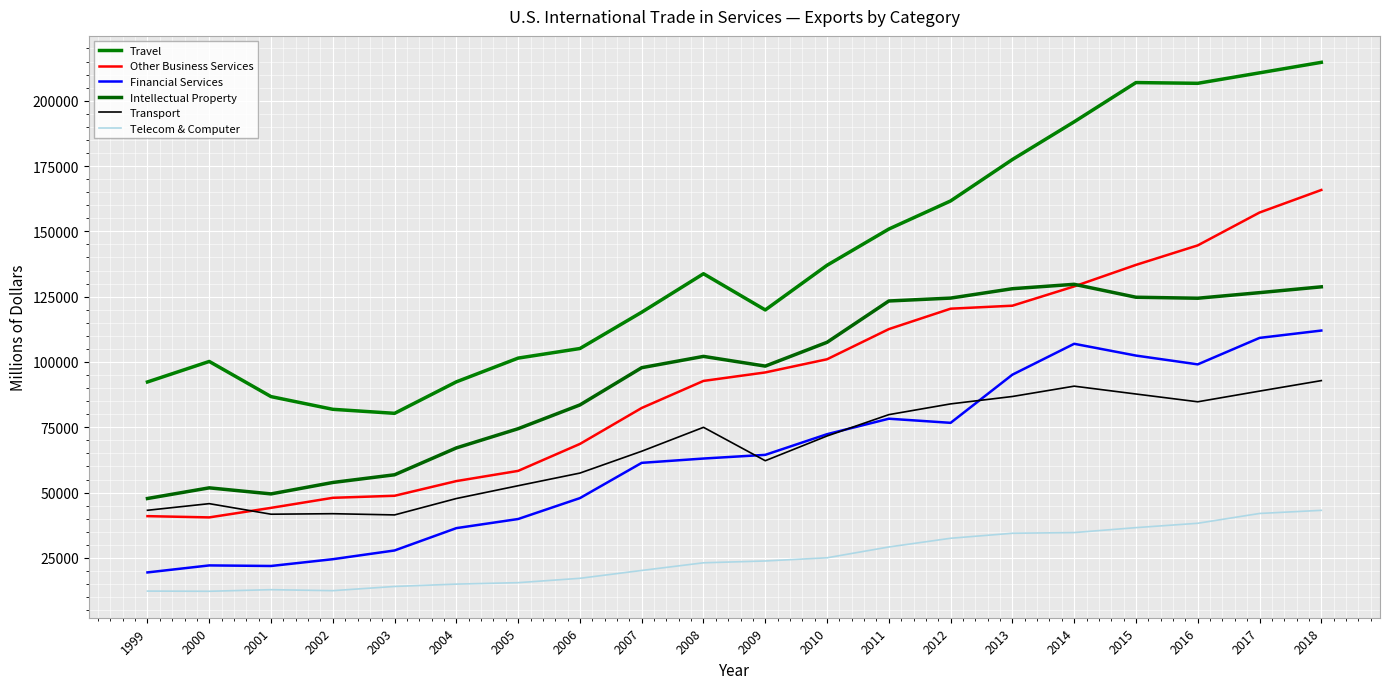

What is the greatest value displayed?

214680